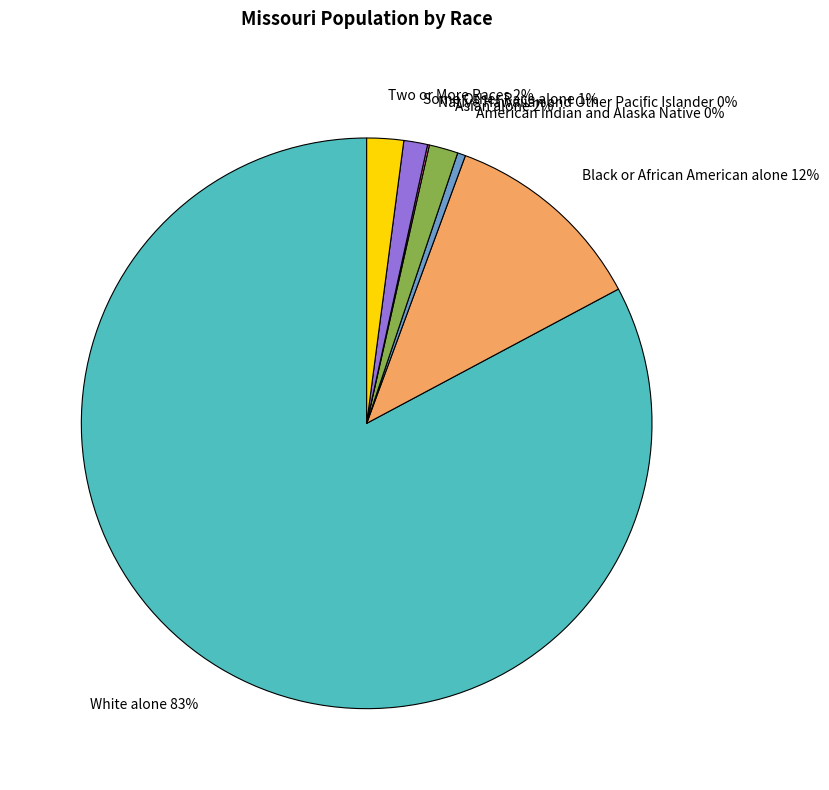

What percentage is the Asian alone slice, to the nearest percent?

2%